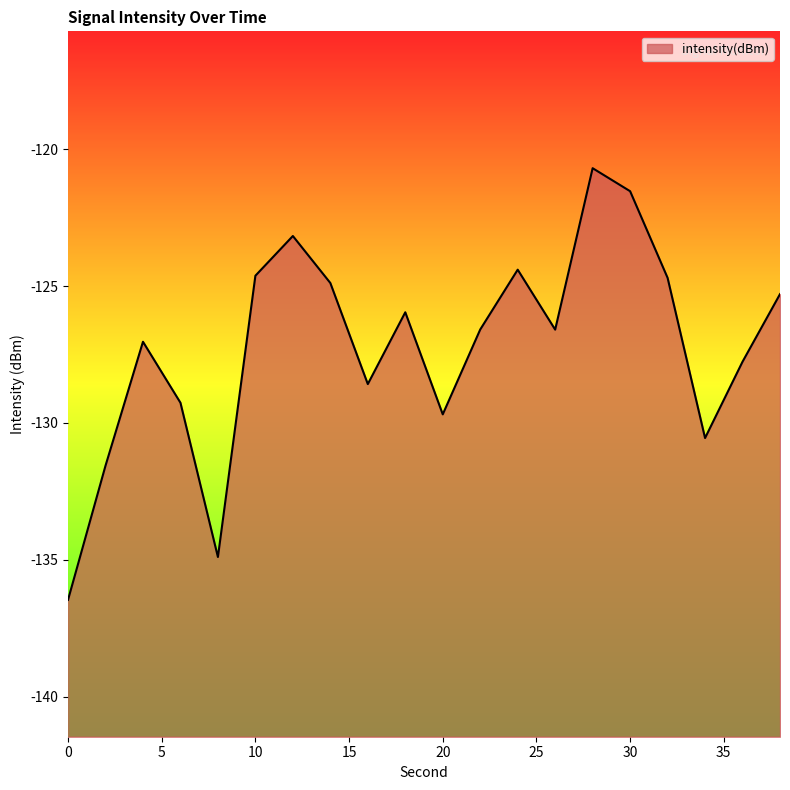

What is the sum of all values?

-2544.2